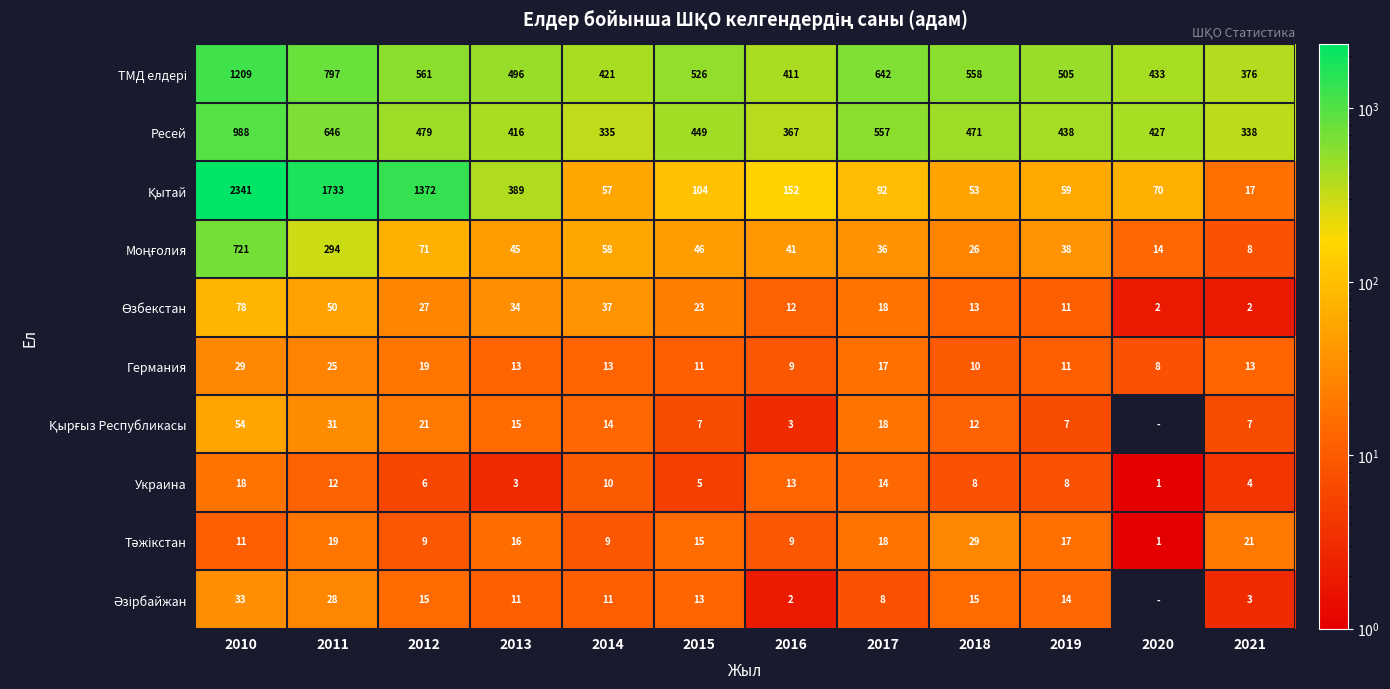

At how many categories does at least one series exceed 1551?

2